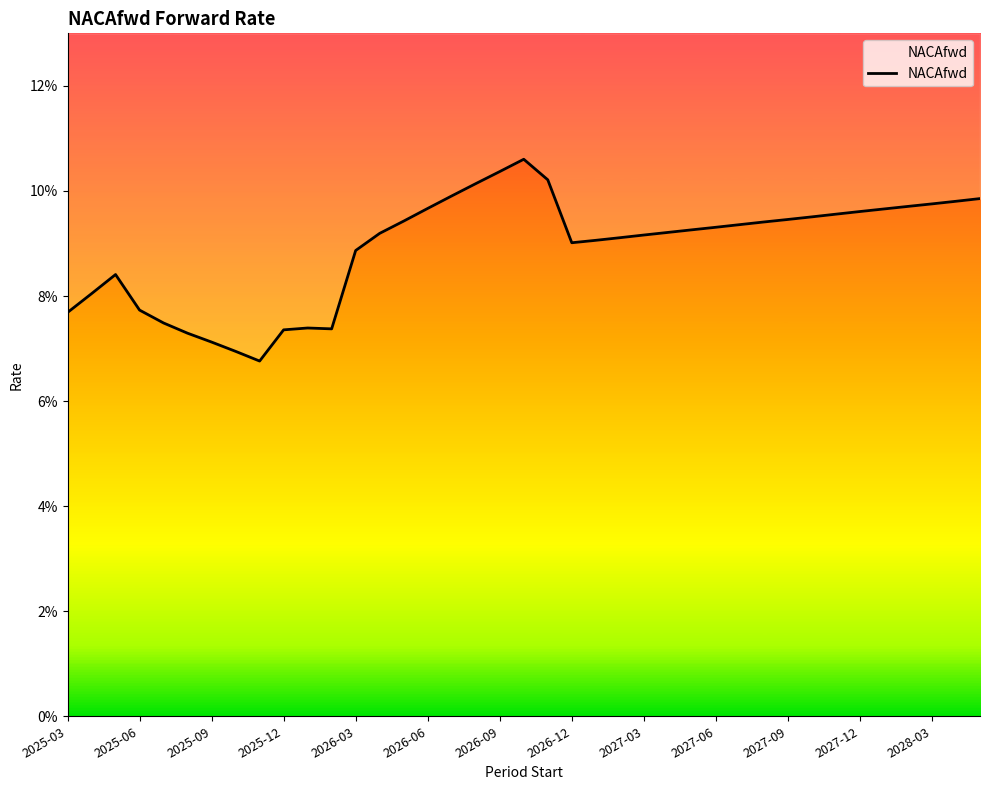

What is the smallest value displayed?

0.1